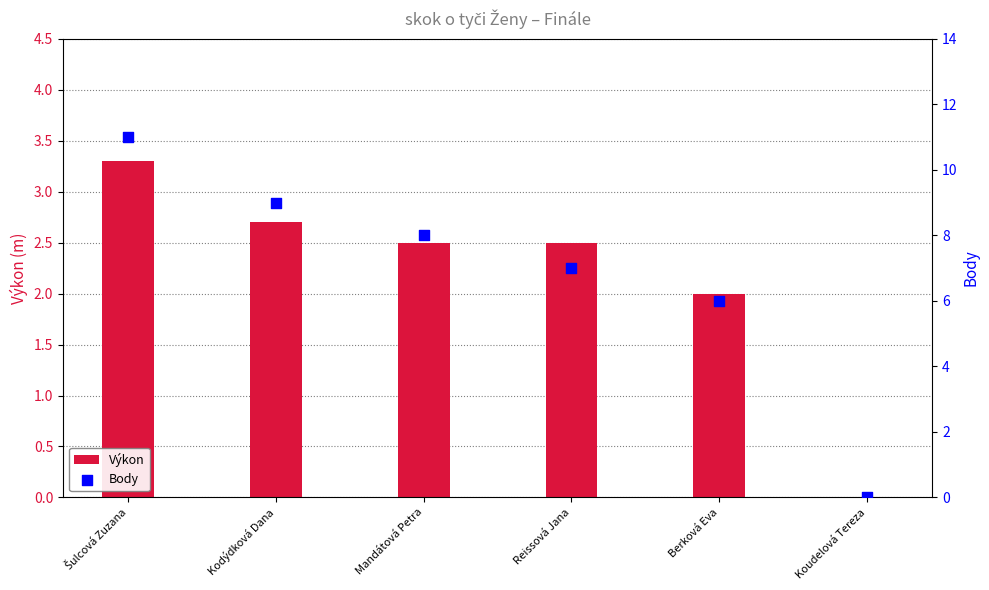

Which series has the largest Y range (max minus min)?

Body